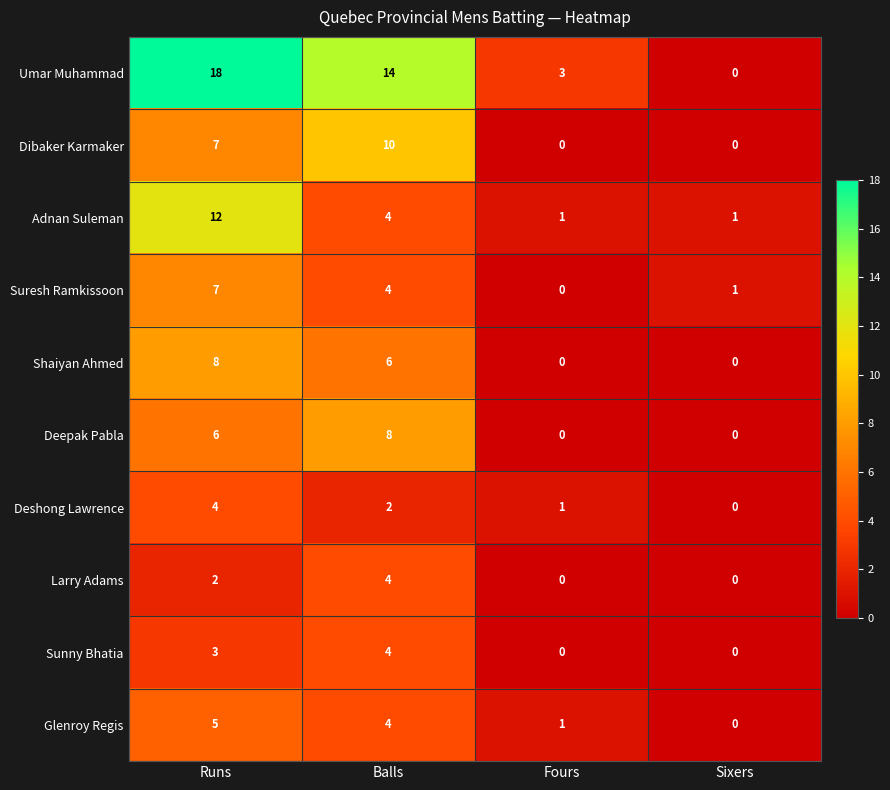

What is the highest value of the Shaiyan Ahmed series?

8